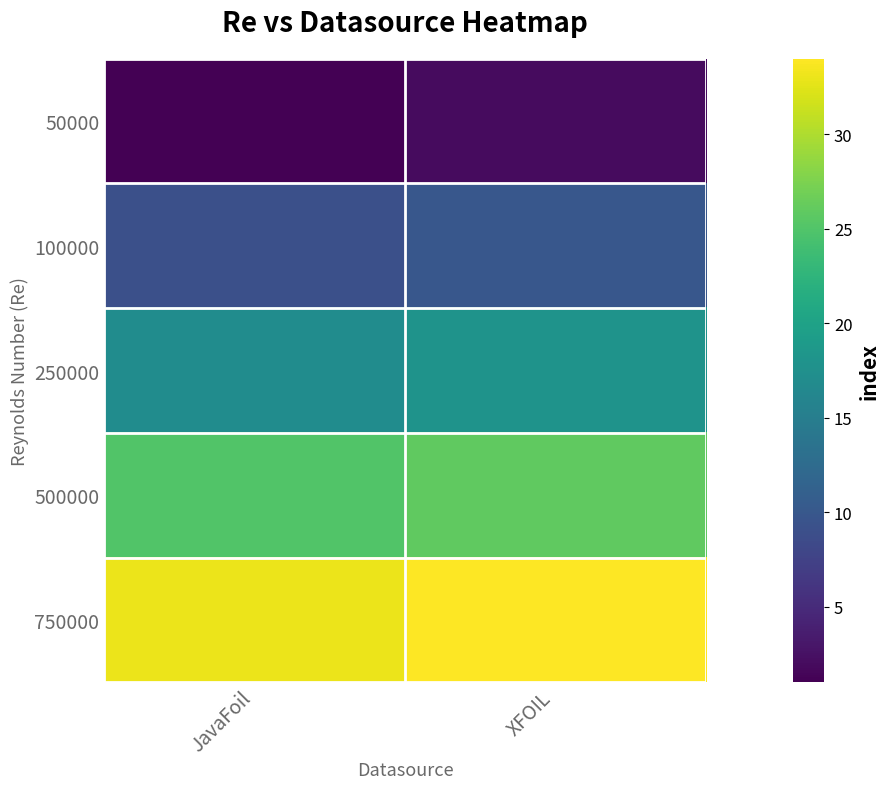

Reading left to right, transcribe all the data shown in this chart.

50000: JavaFoil=1	XFOIL=2
100000: JavaFoil=9	XFOIL=10
250000: JavaFoil=17	XFOIL=18
500000: JavaFoil=25	XFOIL=26
750000: JavaFoil=33	XFOIL=34